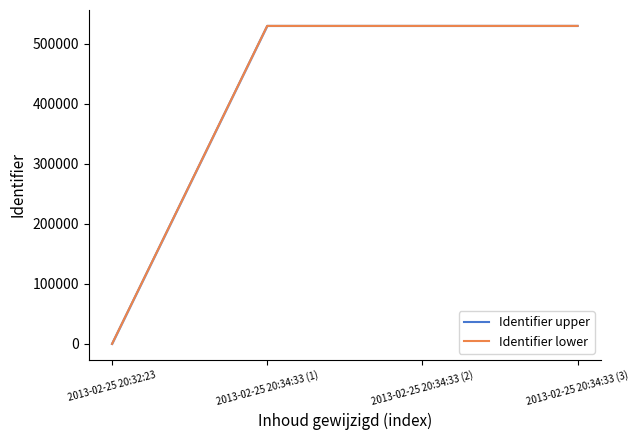

What is the difference between the maximum and second lowest values in the Identifier upper series?

18